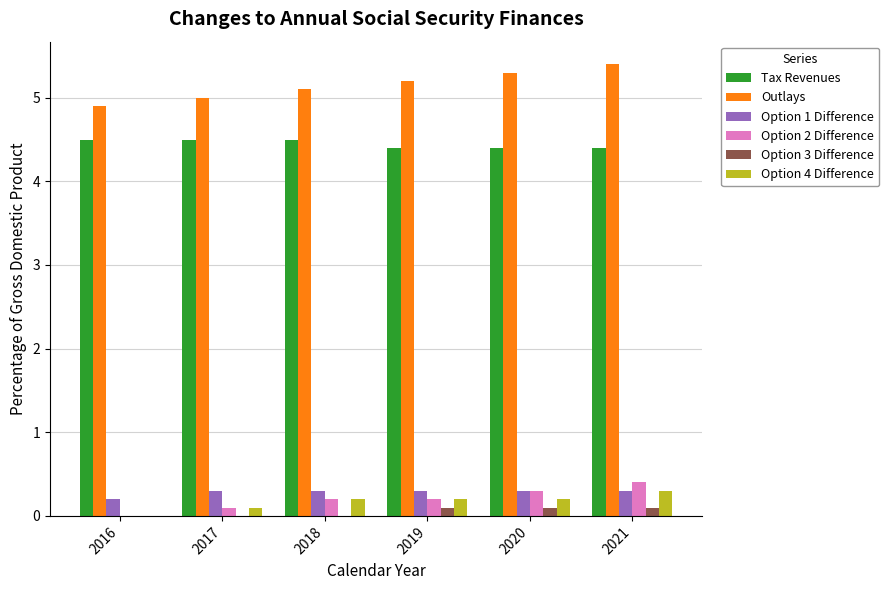

How many groups of bars are there?

6